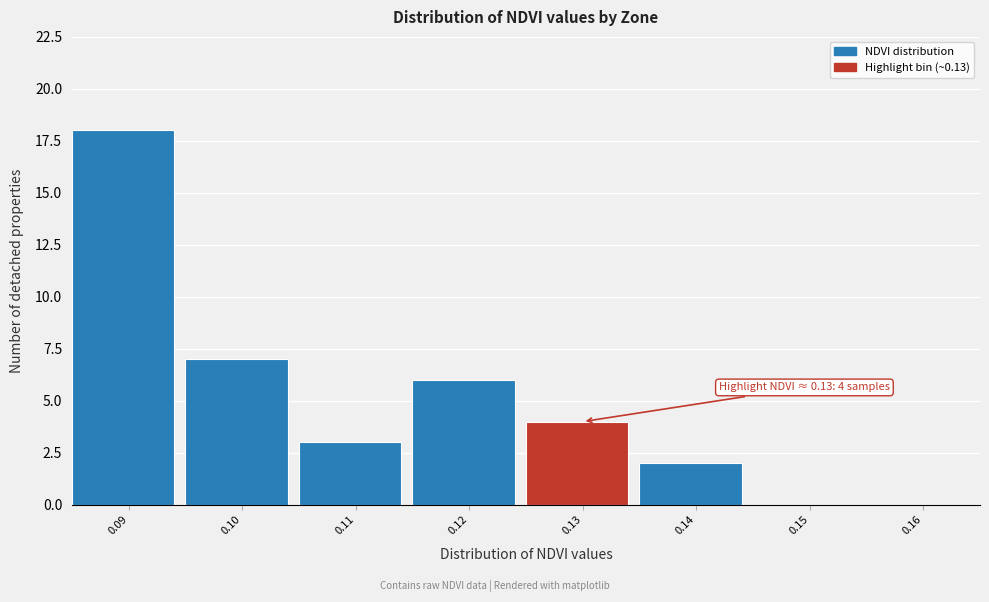

Reading left to right, what are all the values shown in this chart?

0.09=18	0.10=7	0.11=3	0.12=6	0.13=4	0.14=2	0.15=0	0.16=0